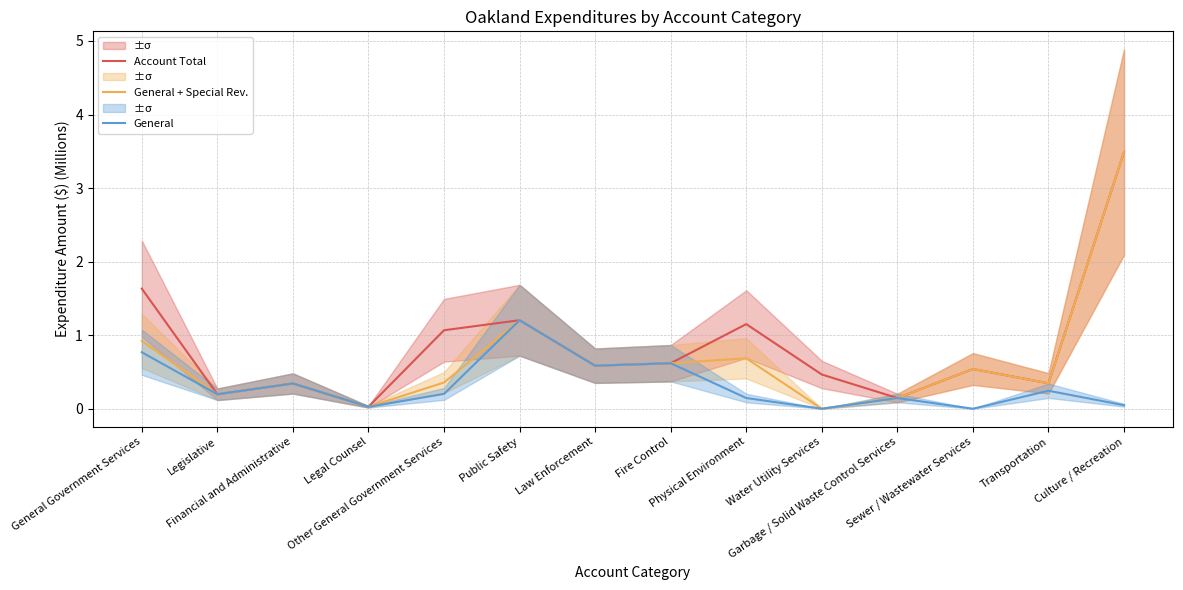

At how many categories does at least one series exceed 0?

14